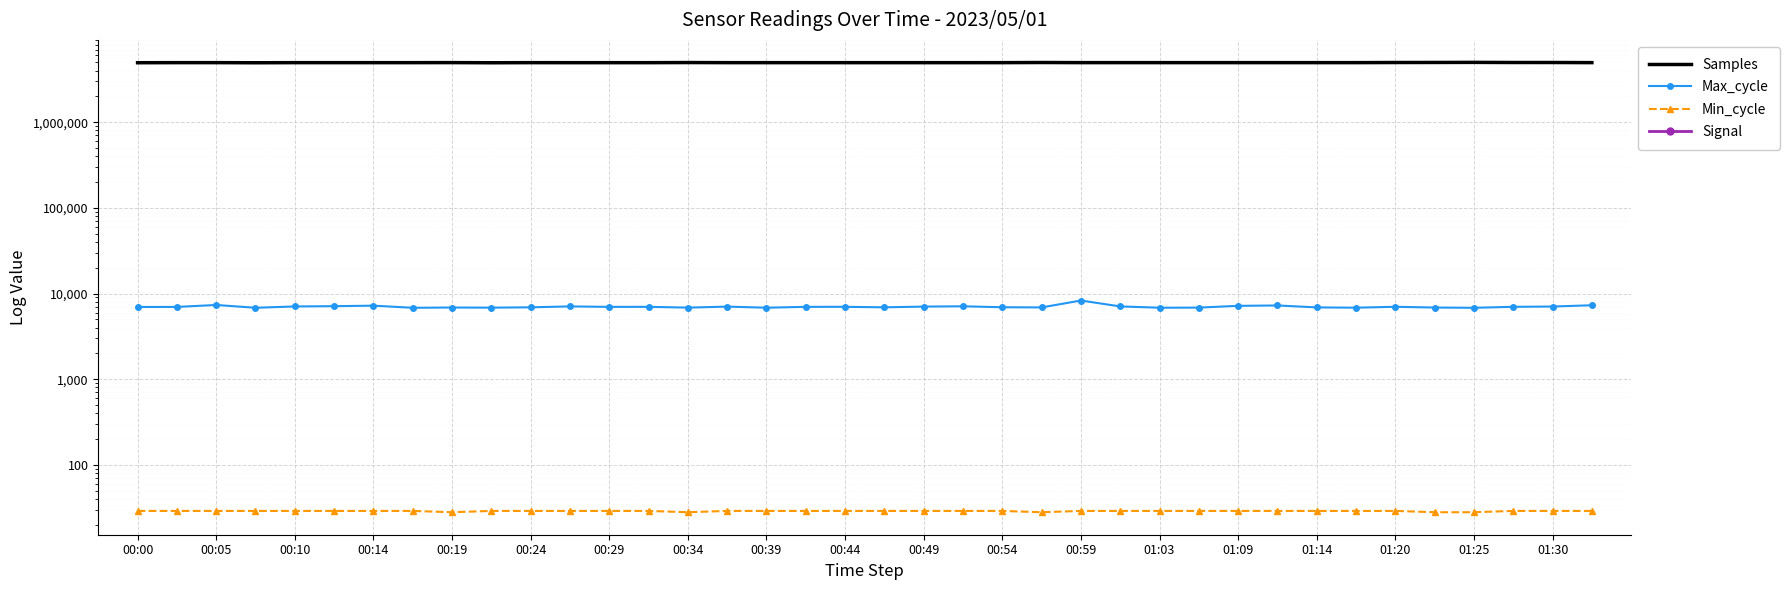

True or false: Min_cycle has a value of 29 at 01:14.

True